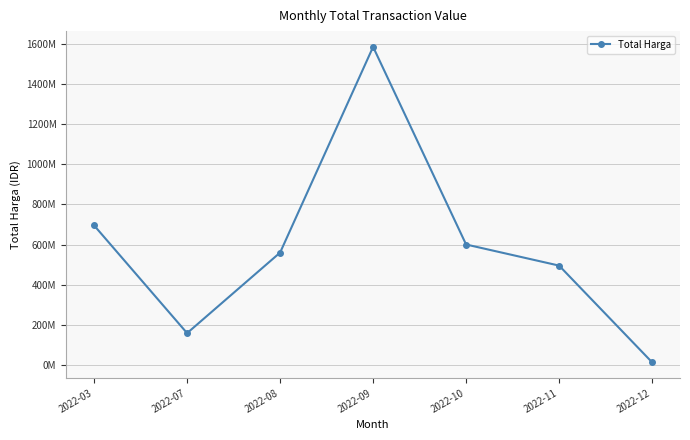

Does the chart display data point markers on the line(s)?

Yes